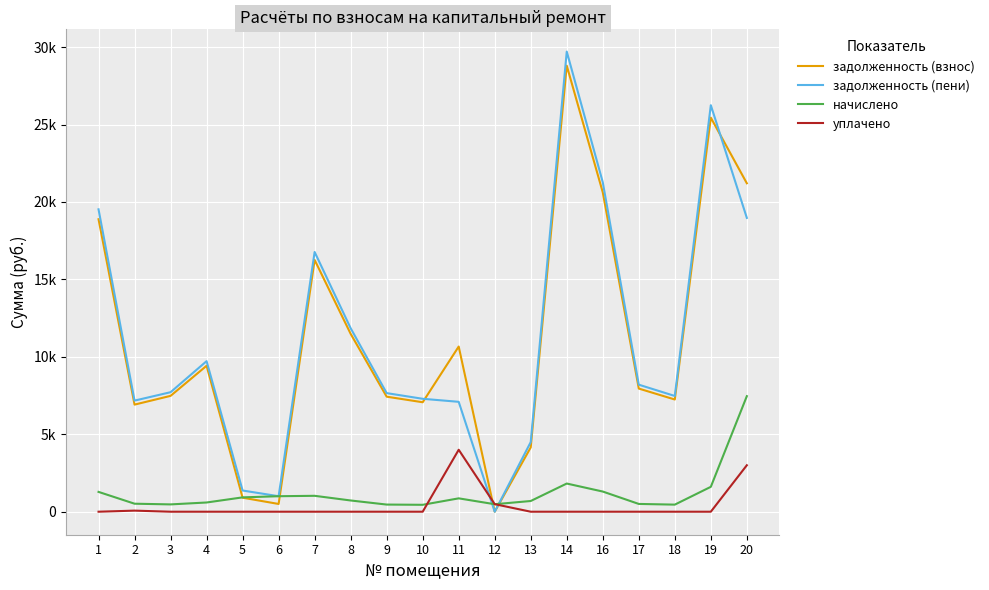

Where is задолженность (взнос) nearest to the value 14400?

7